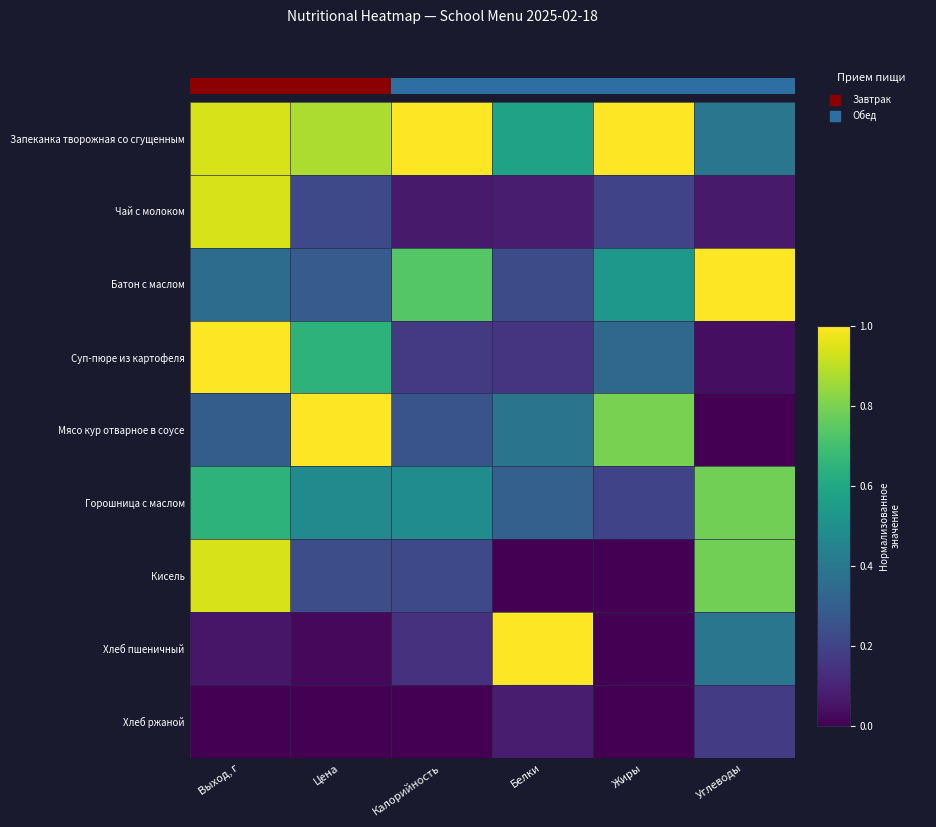

At which label does Кисель reach its peak?

Выход, г